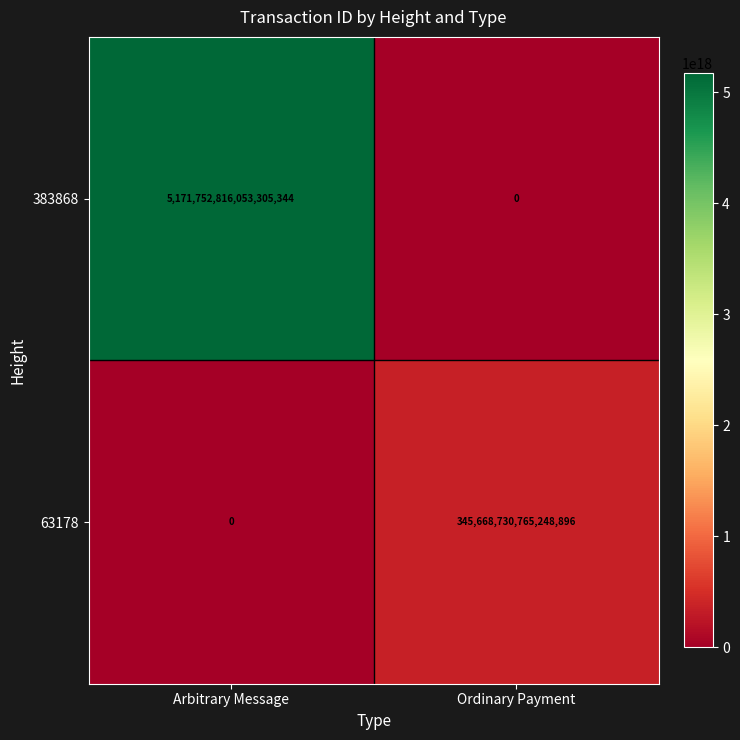

Which series has the widest spread of values?

383868